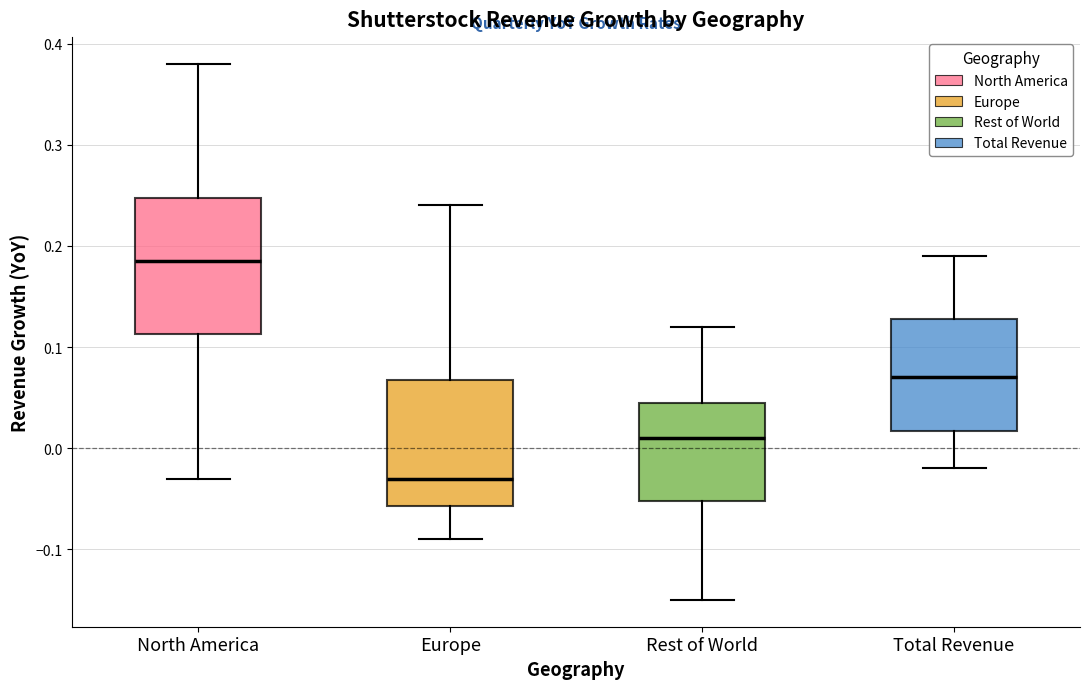

Comparing the boxes themselves (not the whiskers), which one is the tallest?

North America